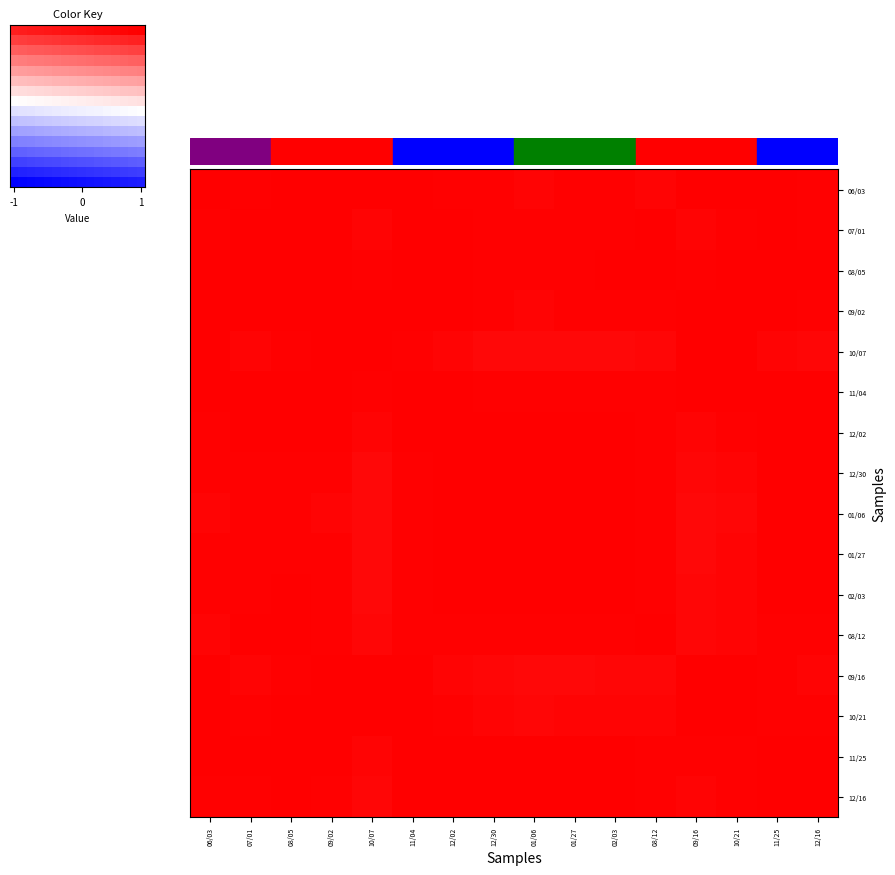

Count the number of data series in this chart.

16